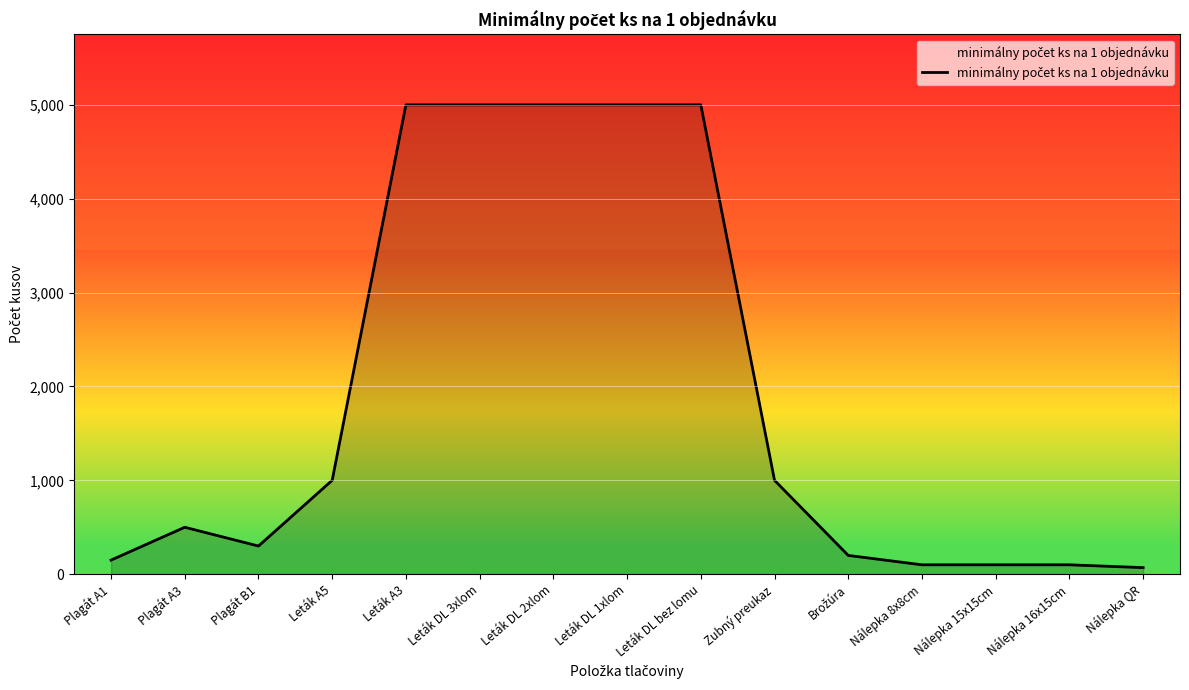

What is the change in value from Plagát B1 to Leták DL 2xlom?

+4700